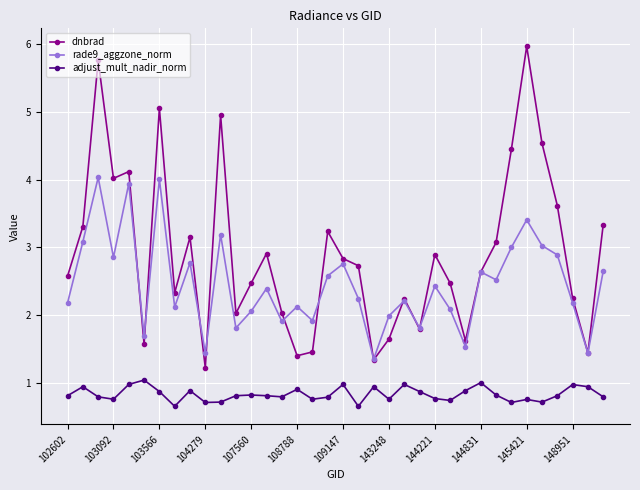

True or false: dnbrad and adjust_mult_nadir_norm intersect in this chart.

False